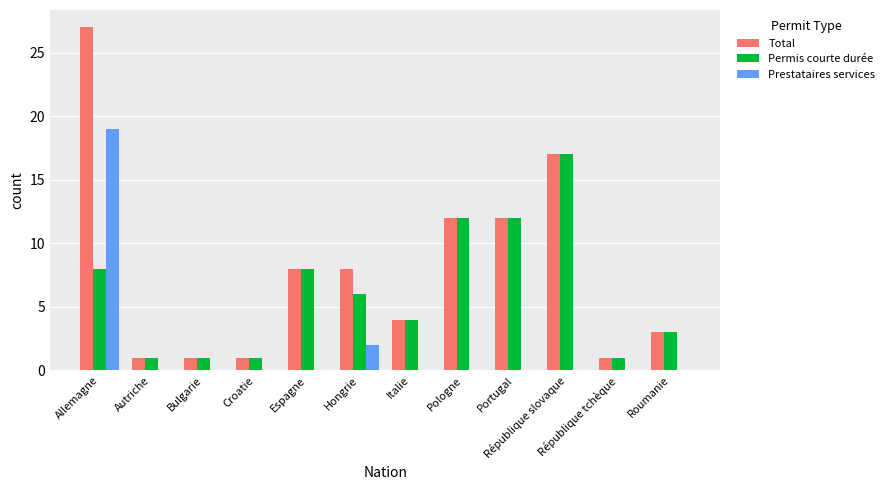

Is the value of Permis courte durée at Allemagne greater than the value of Total at République tchèque?

Yes